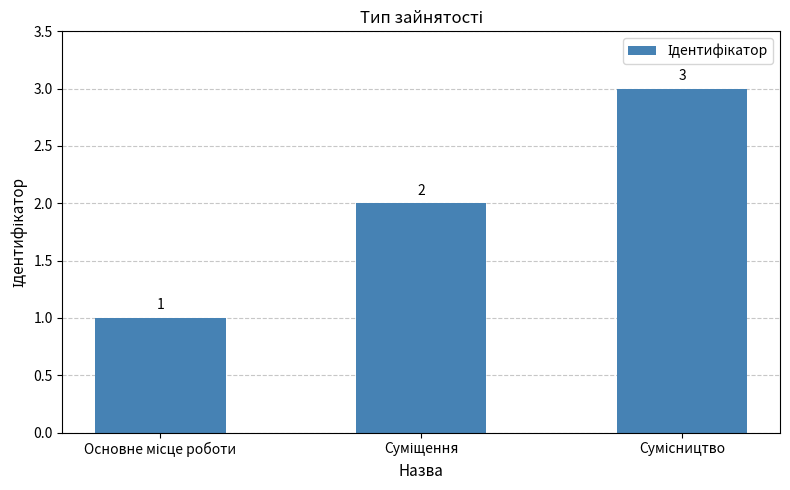

What is the greatest value displayed?

3